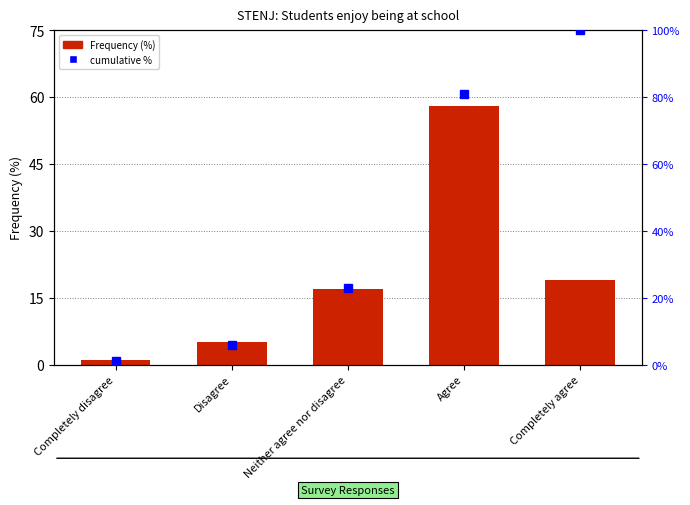

Does the chart contain any negative values?

No